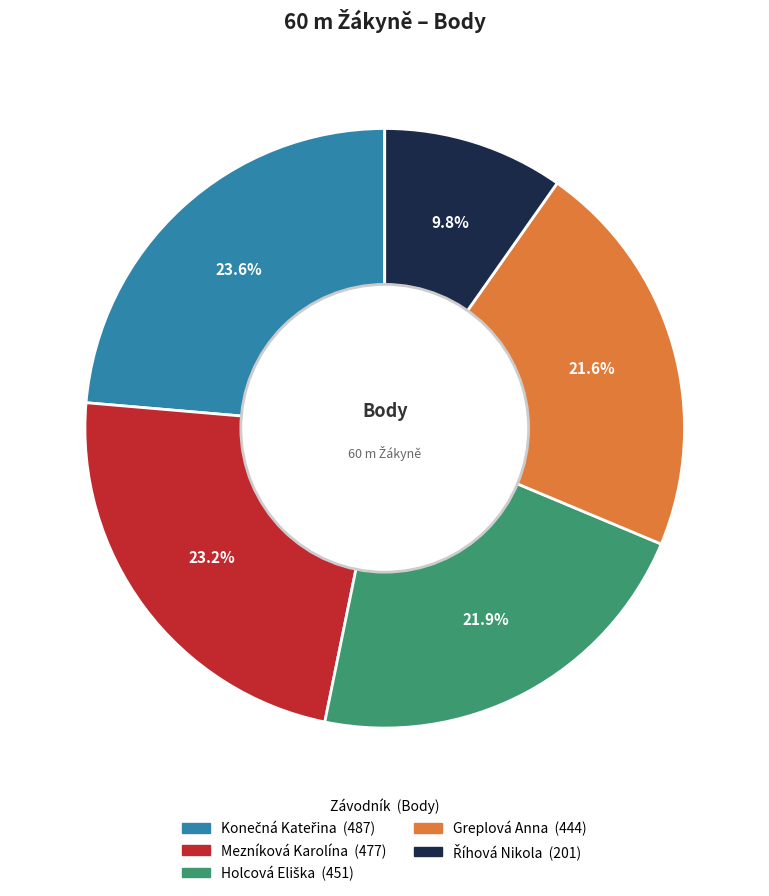

To the nearest percent, what is the difference between the largest and smallest slice percentages?

14%